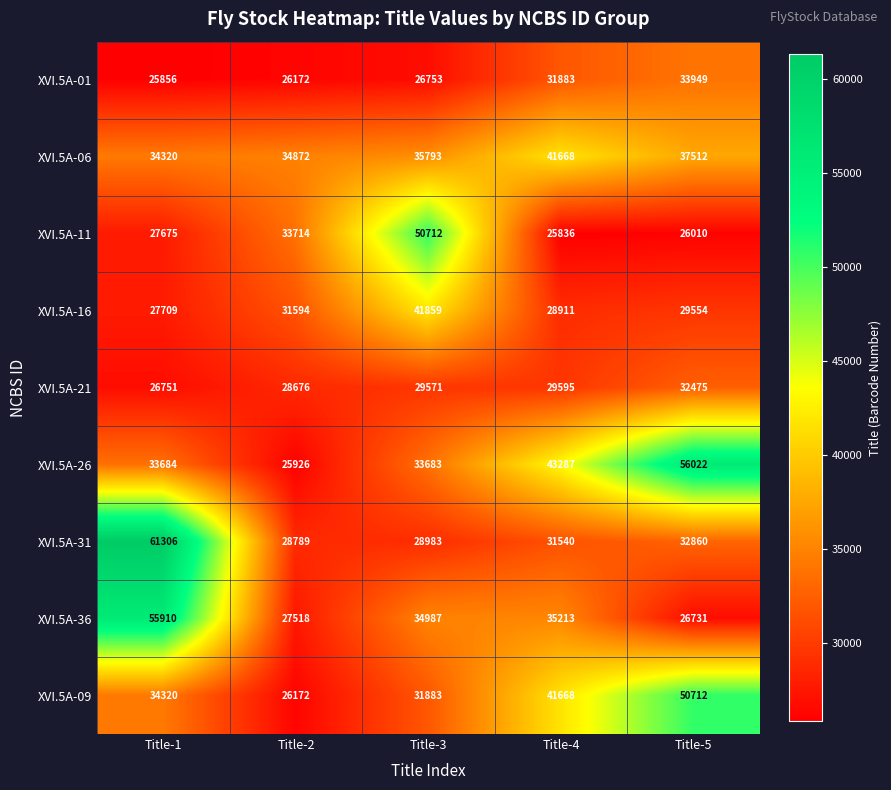

What is the maximum value shown in the chart?

61306